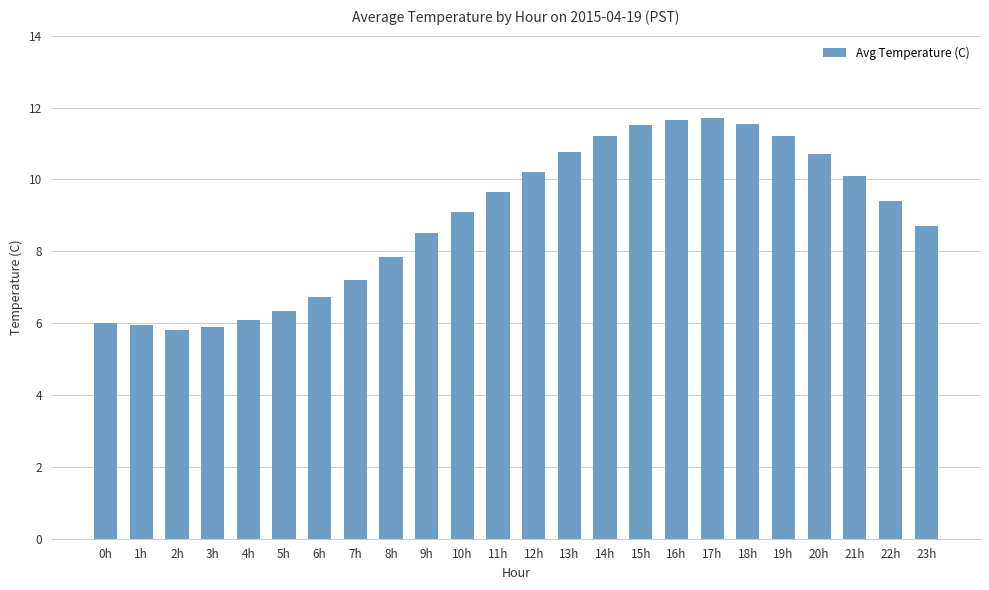

What is the change in value from 0h to 7h?

+1.2